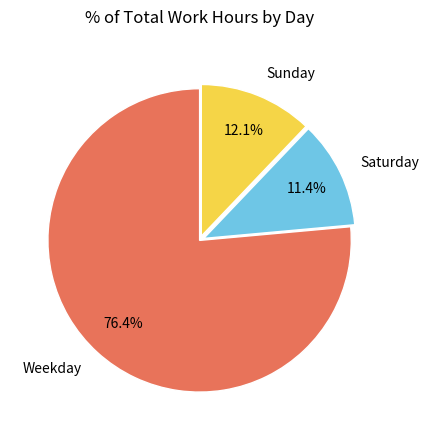

Between Saturday and Weekday, which is larger?

Weekday